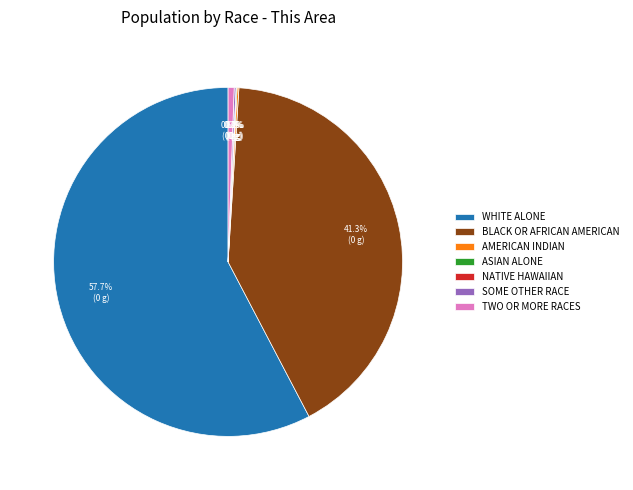

Is TWO OR MORE RACES the majority of the pie?

No